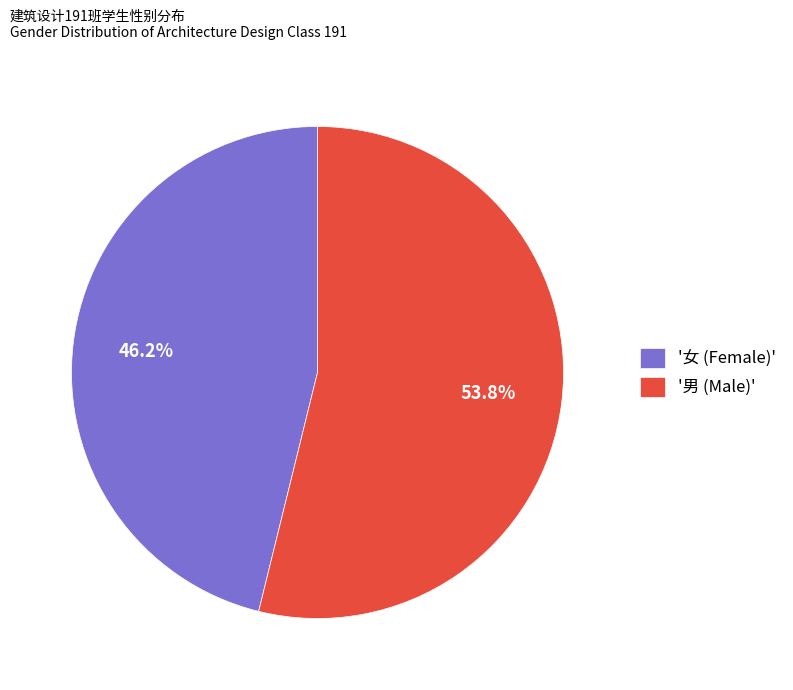

What is the ratio of the value at '男 (Male)' to the value at '女 (Female)'?

1.2